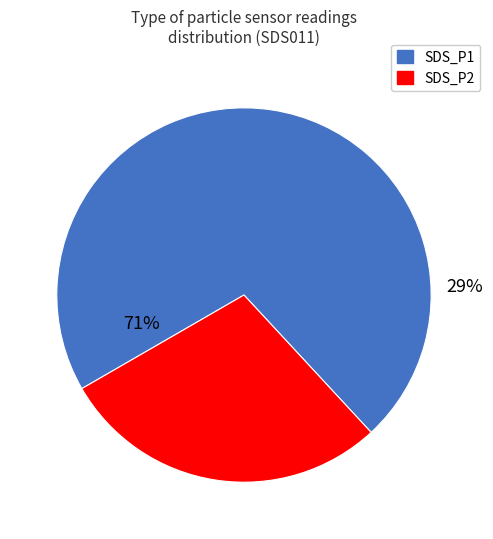

Is it true that SDS_P2 is 29% of the pie?

True